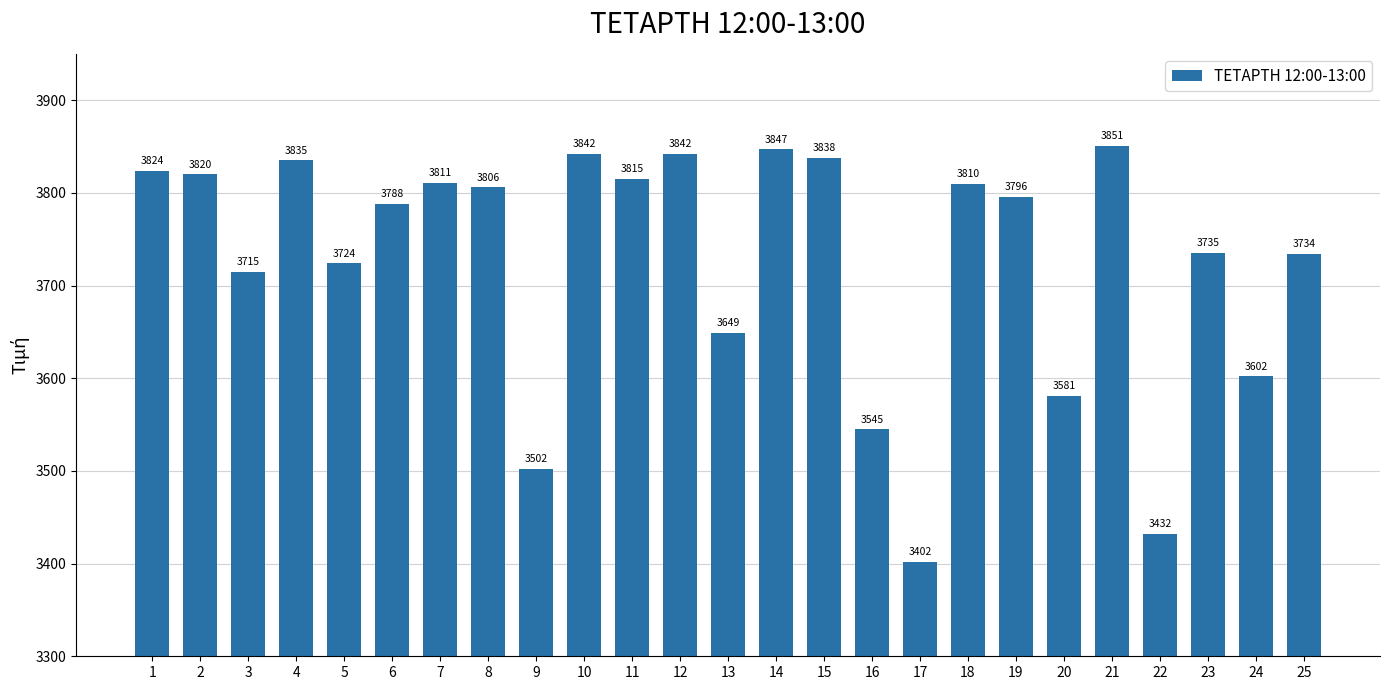

The value at 16 is 3545. True or false?

True